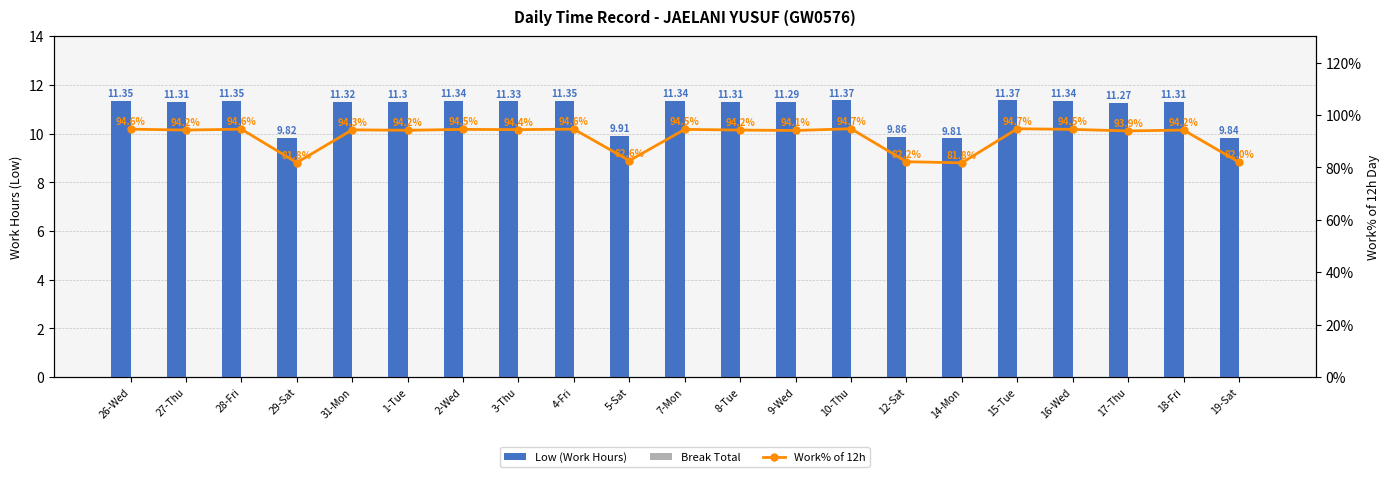

What is the label of the 5th bar from the left?

31-Mon